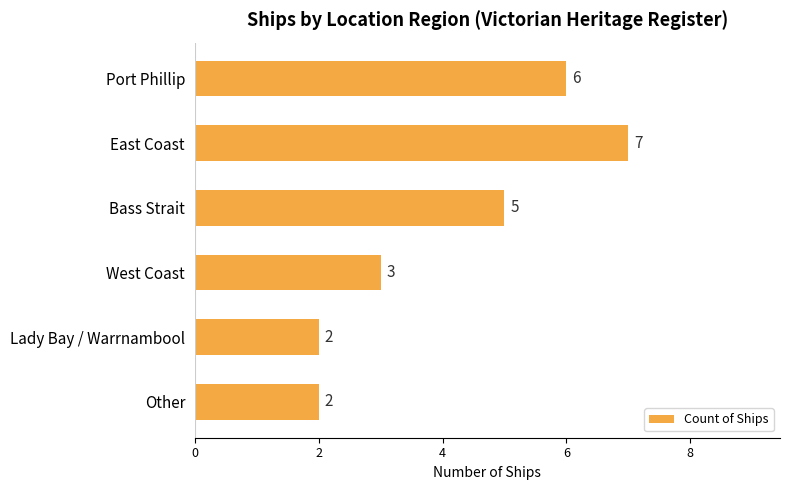

At which category does the chart reach its peak across all series?

East Coast